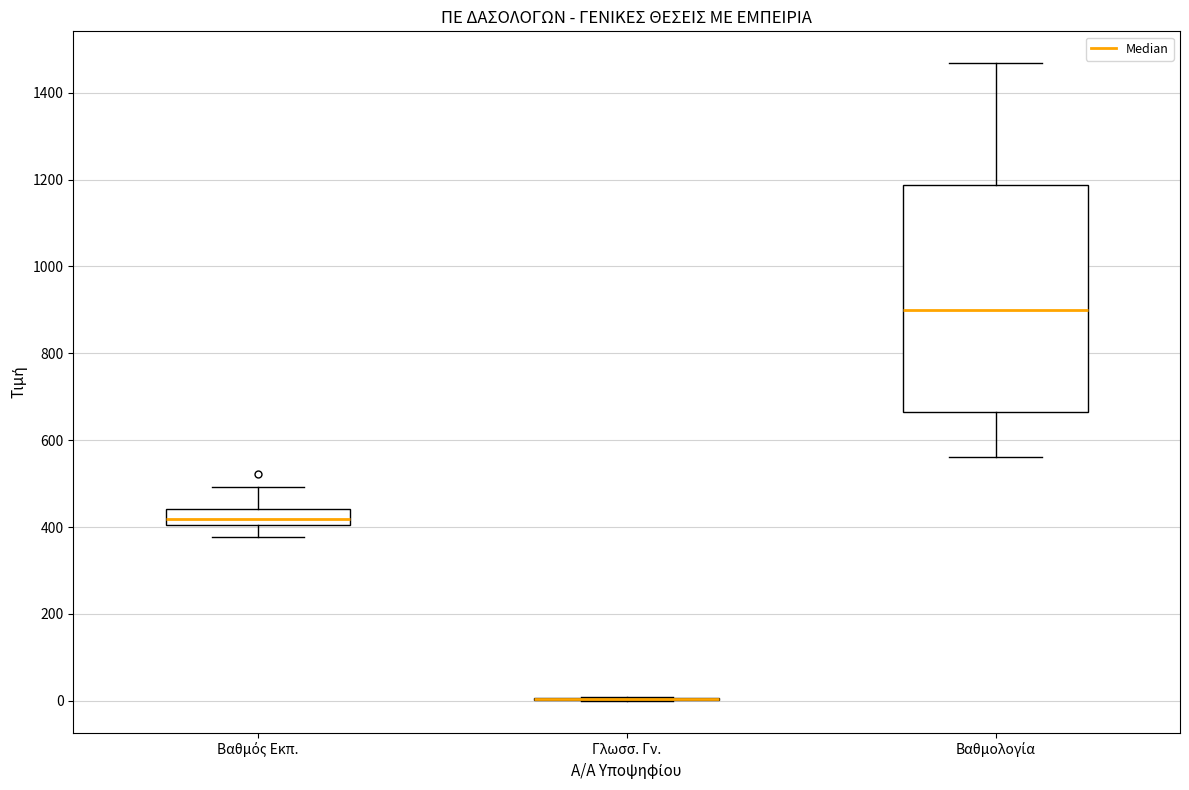

Where is the lower edge of the box for Βαθμός Εκπ. on the y-axis? The values are not printed on the chart, so give them approximately, as read against the axis.

400